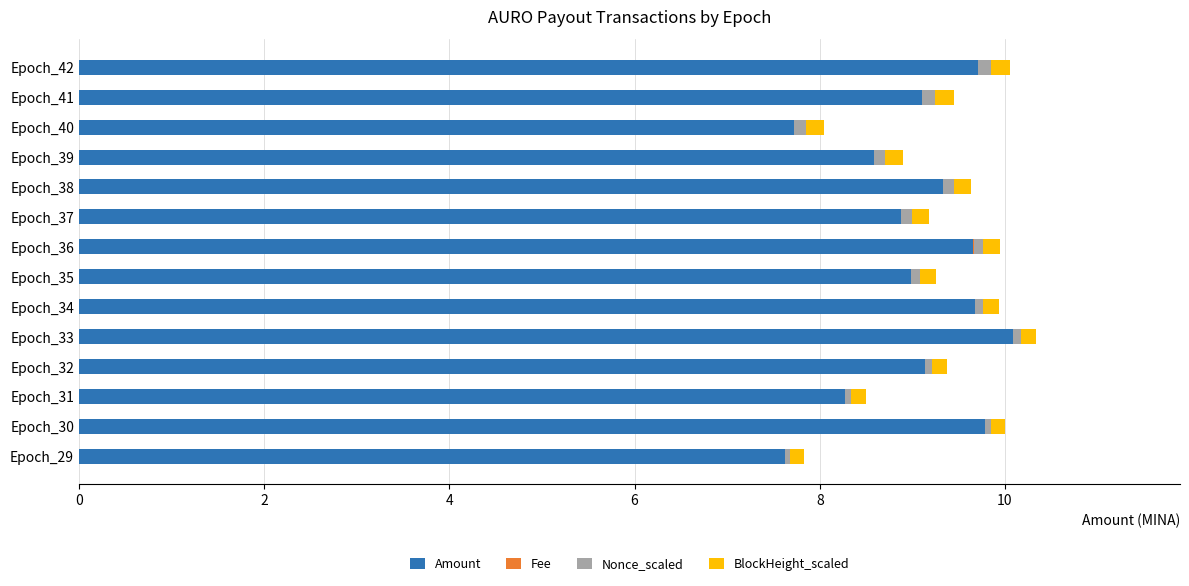

The Amount series shows 12.2 at Epoch_32. True or false?

False